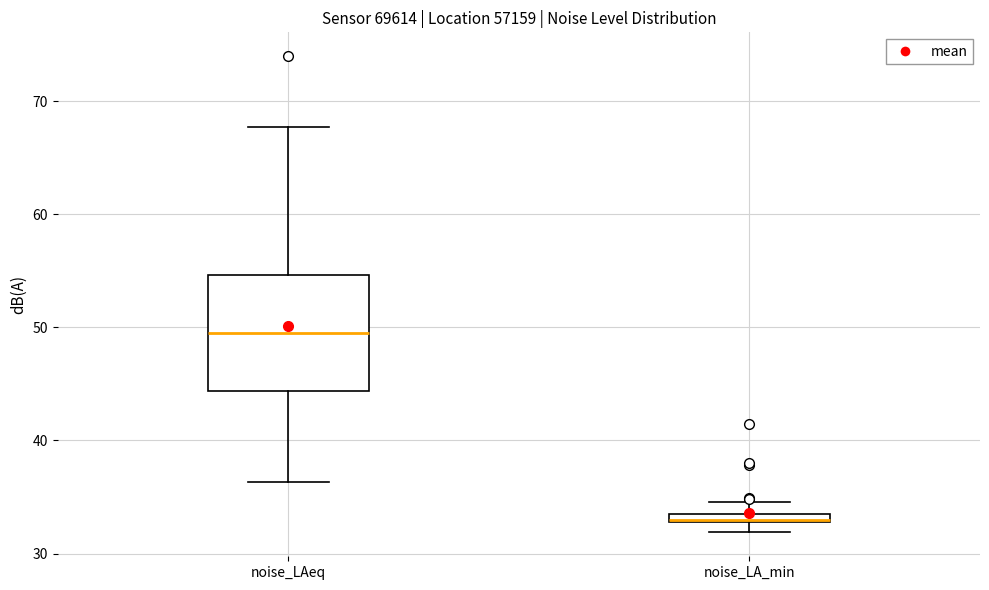

Where is the upper edge of the box for noise_LA_min on the y-axis? The values are not printed on the chart, so give them approximately, as read against the axis.

34